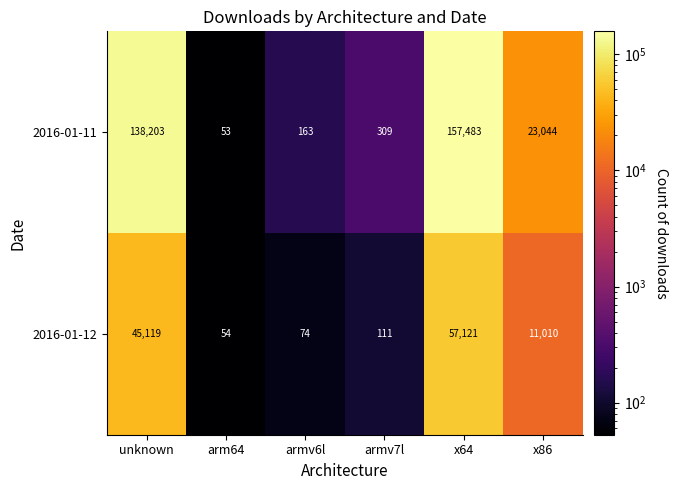

At x86, list the series in order from largest to smallest.

2016-01-11, 2016-01-12